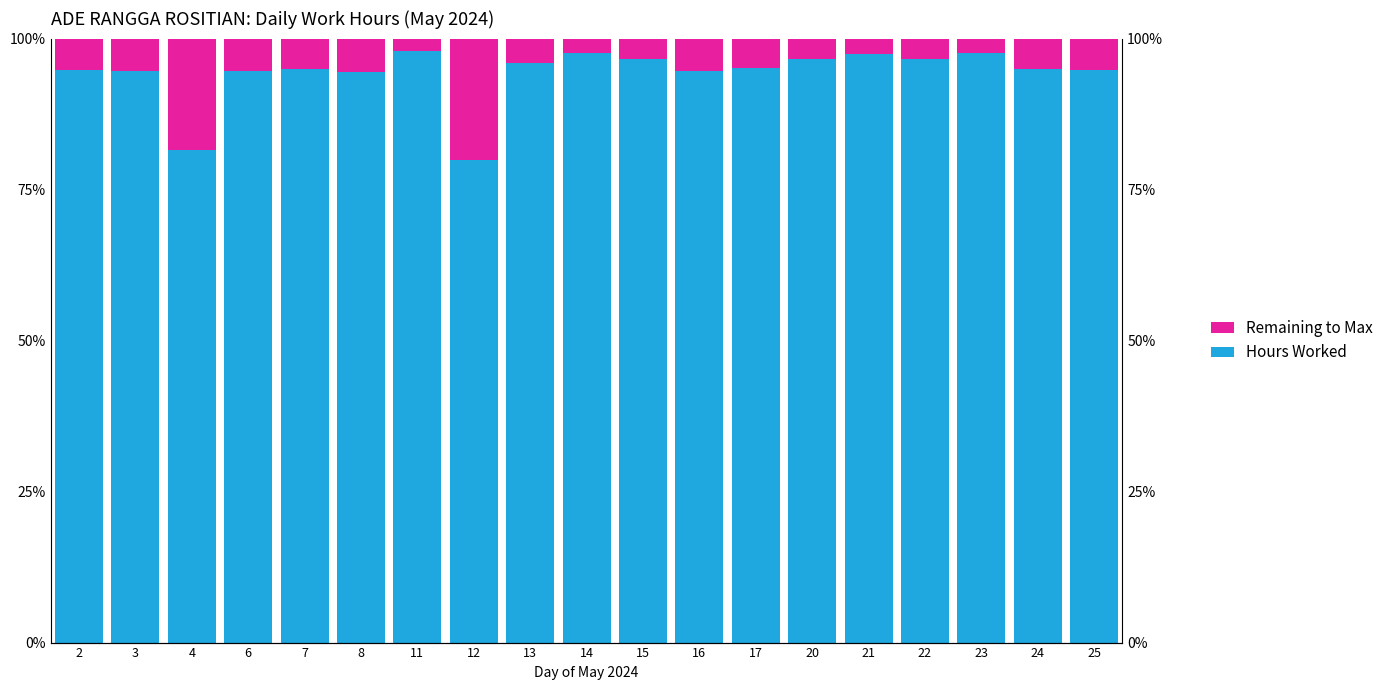

What is the smallest value displayed?

2.0